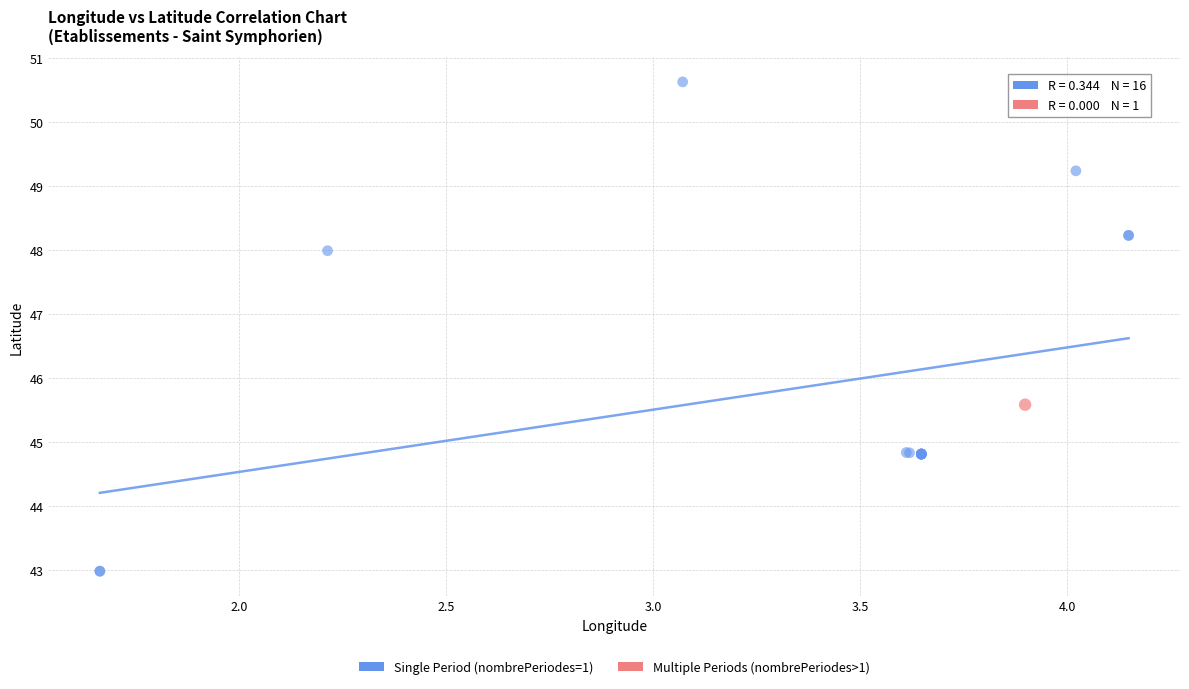

What are all the series names shown in the legend?

Single Period (nombrePeriodes=1), Multiple Periods (nombrePeriodes>1)